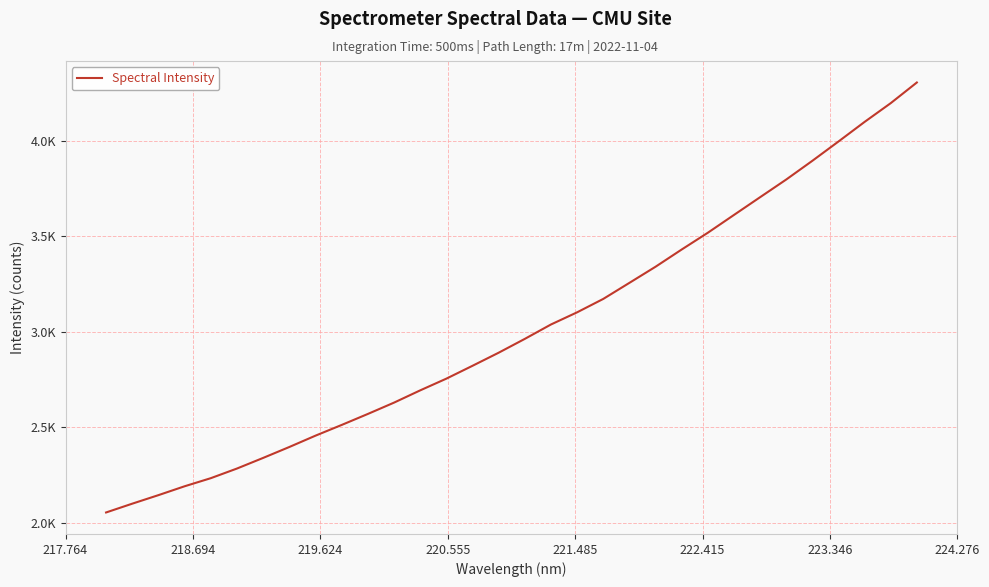

Does the chart display data point markers on the line(s)?

No